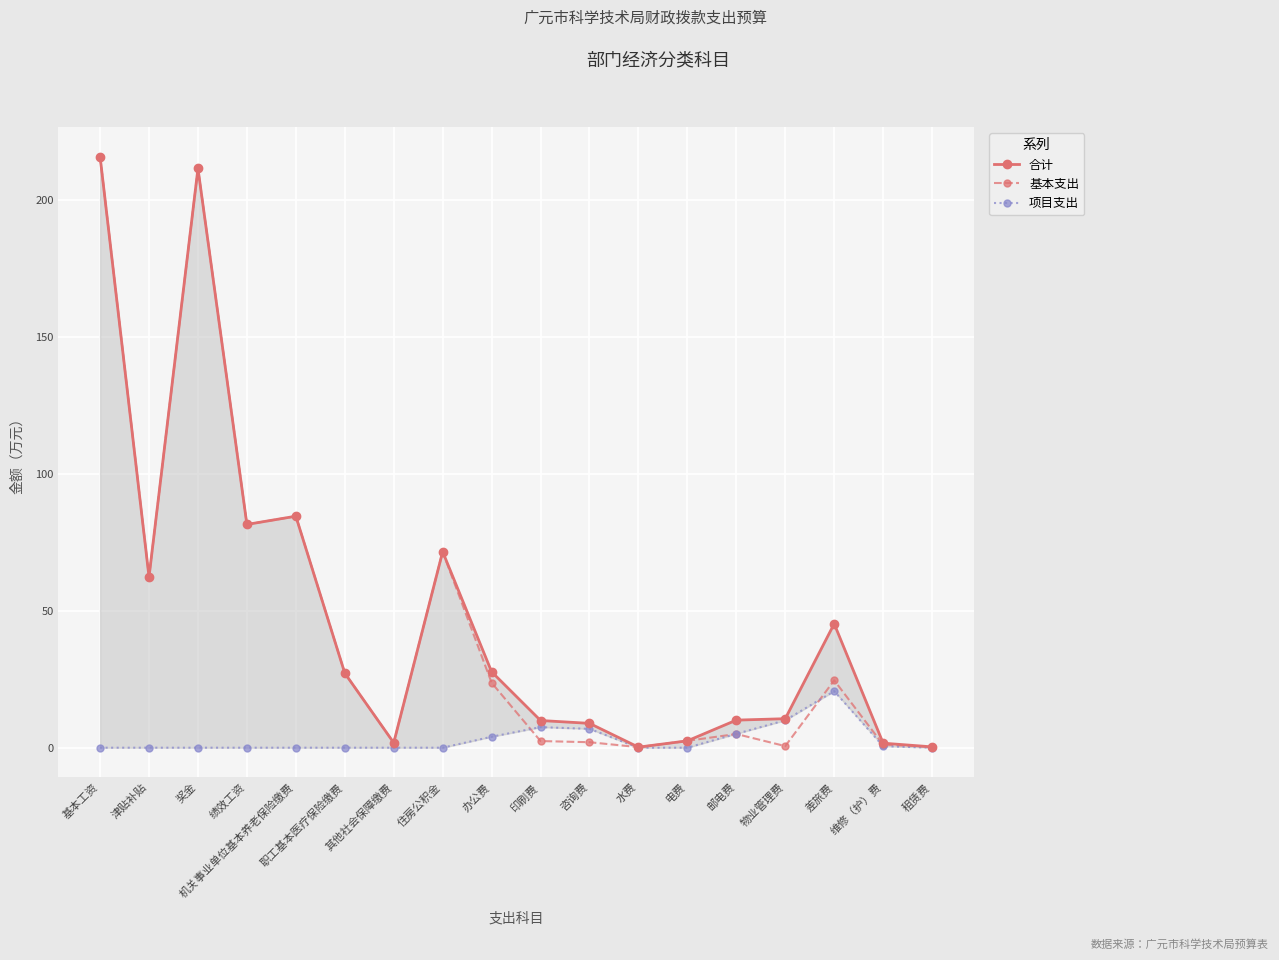

How many interior local peaks does the 合计 series have?

4